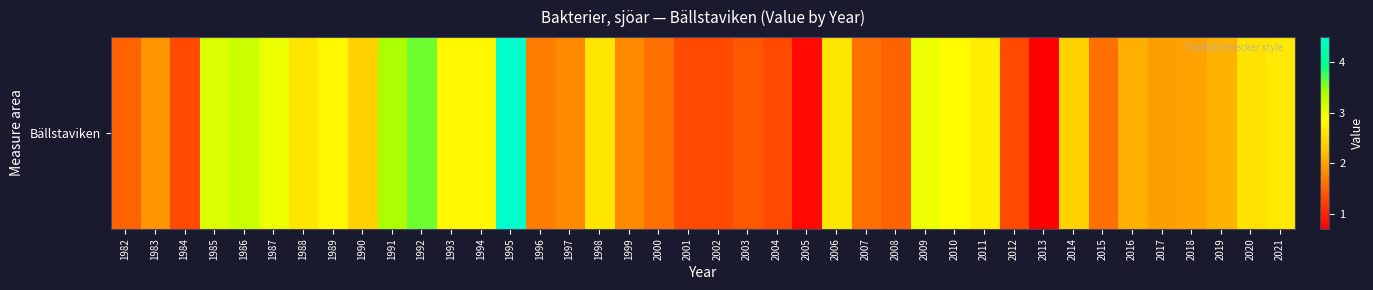

Between 2010 and 2017, which is larger?

2010